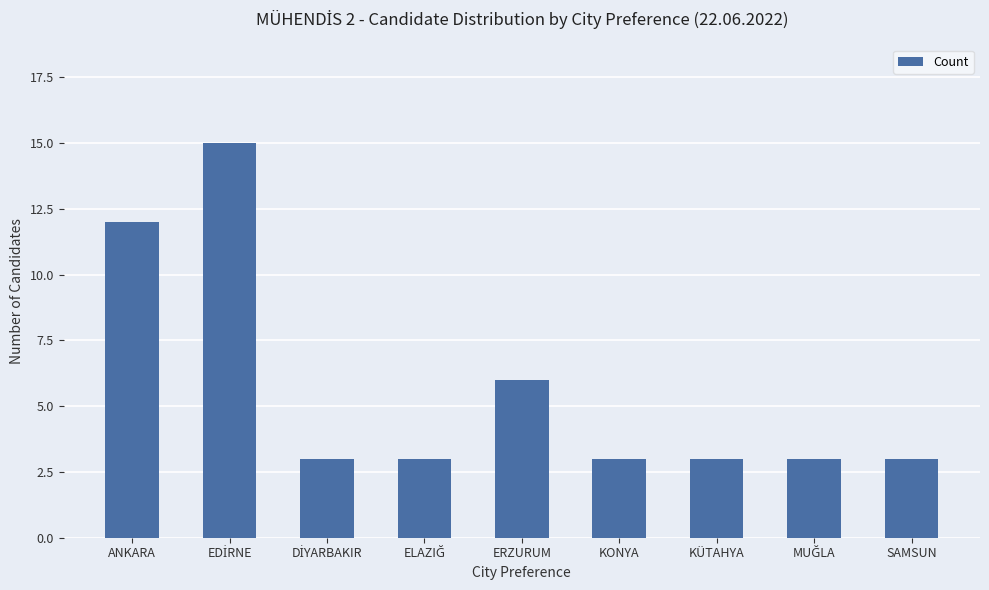

What is the approximate value at KONYA, to the nearest 5?

5